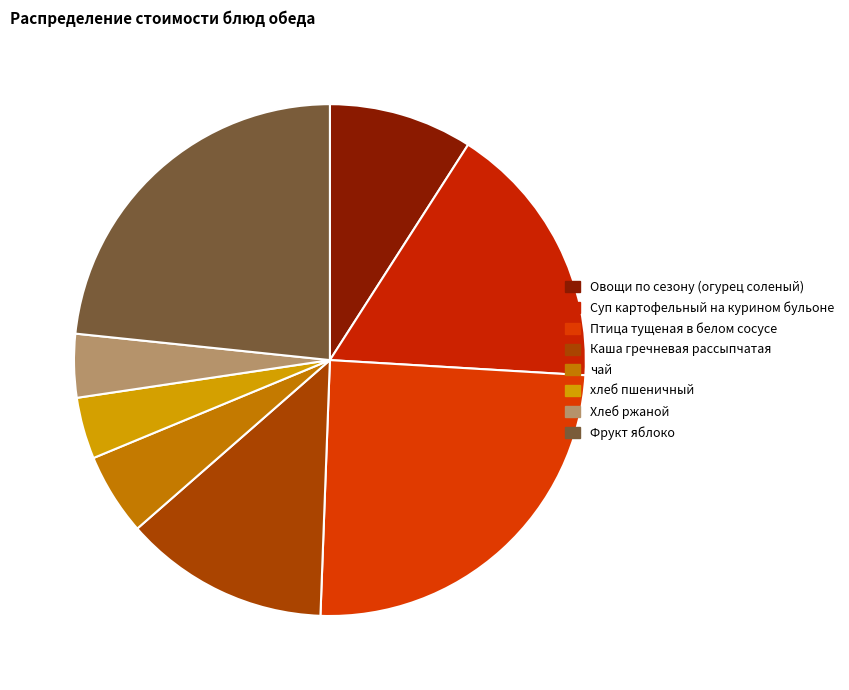

What is the change in value from Овощи по сезону (огурец соленый) to хлеб пшеничный?

-4.0